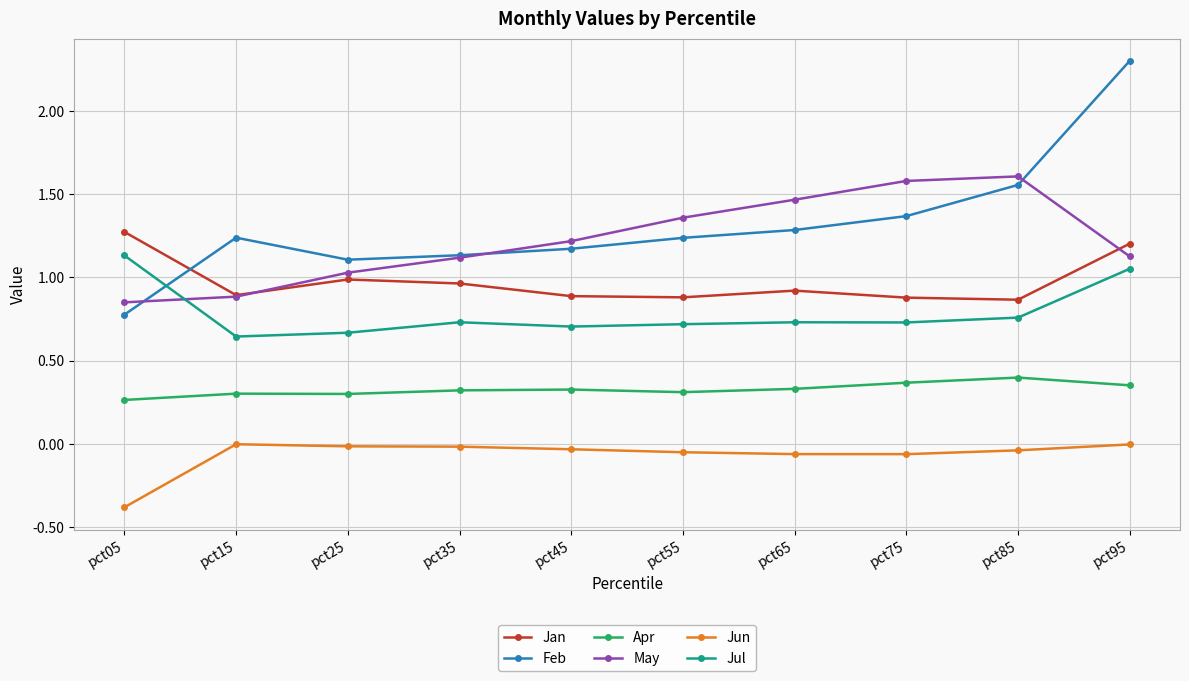

What is the approximate value of Jun at pct05?

-0.4